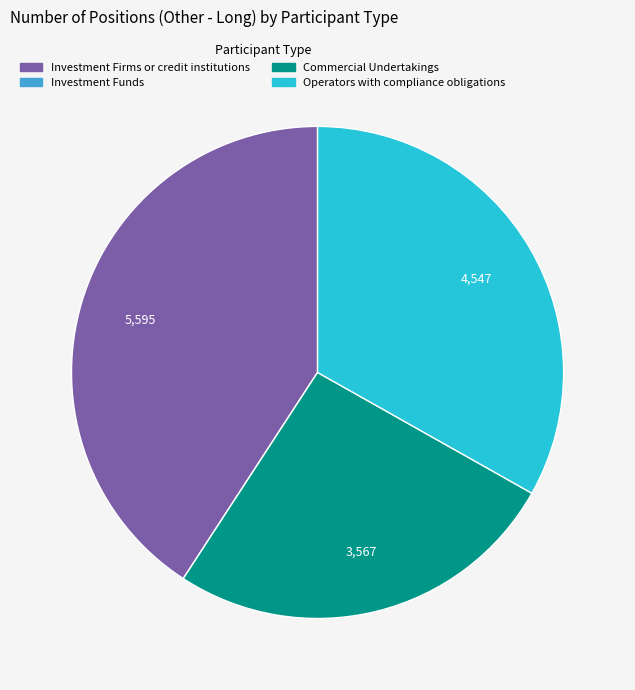

Is there a majority slice in this chart?

No